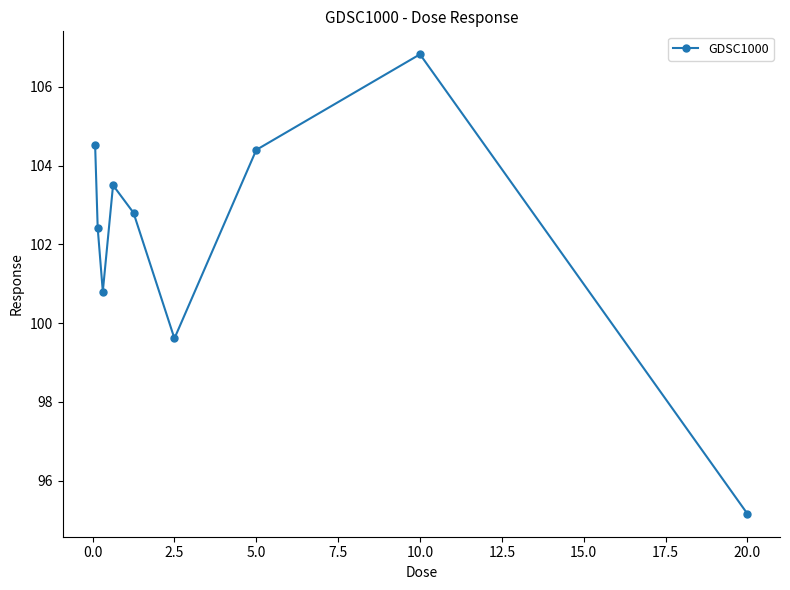

Reading left to right, transcribe all the data shown in this chart.

104.5	102.4	100.8	103.5	102.8	99.6	104.4	106.8	95.2